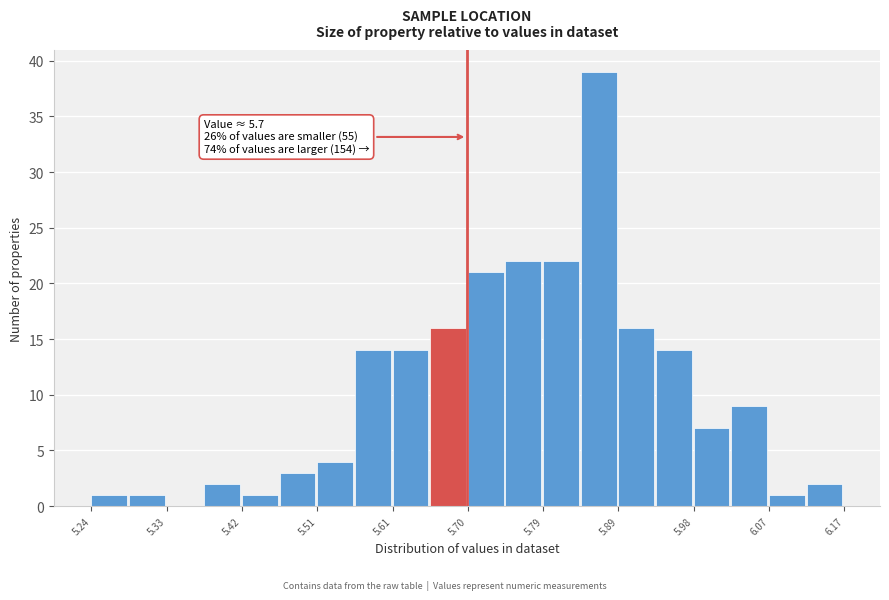

Over which range of the x-axis is the bar tallest?

5.84 to 5.89